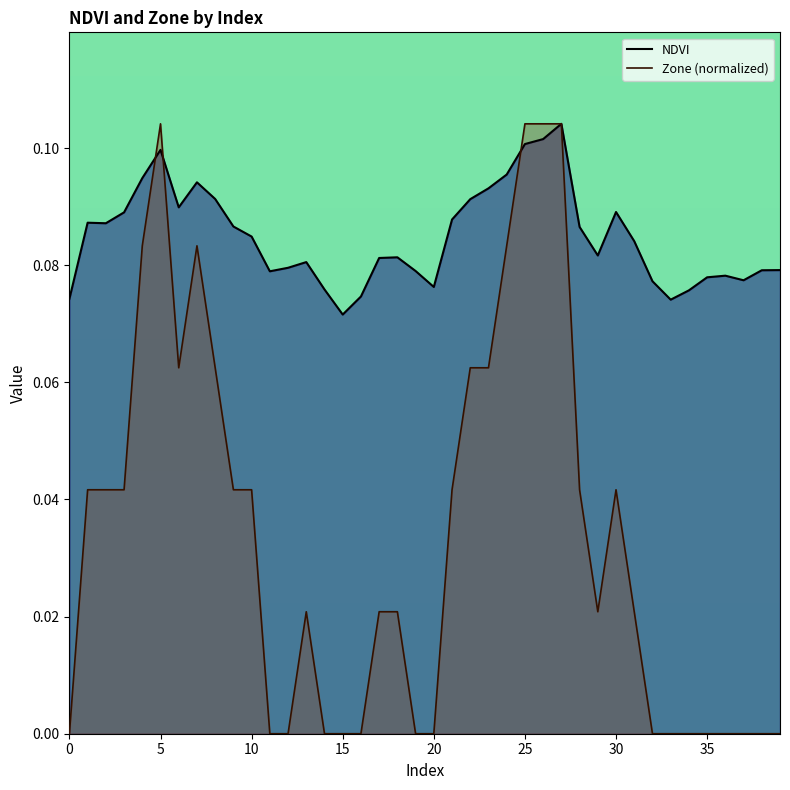

Which series has the largest total across all categories?

NDVI